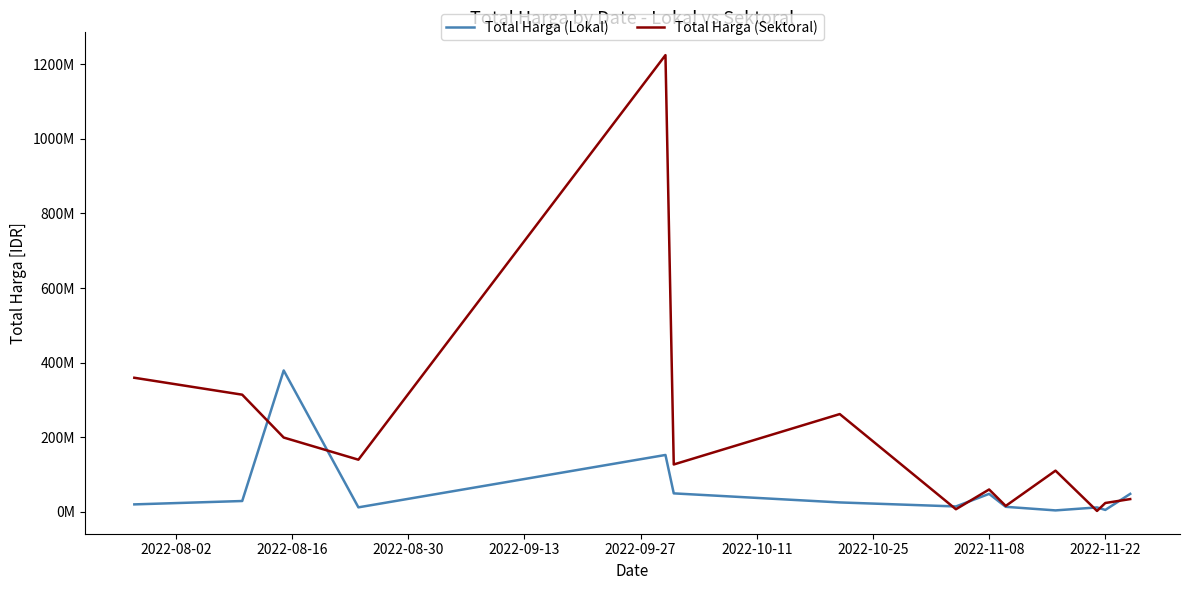

Does the chart have visible grid lines?

No